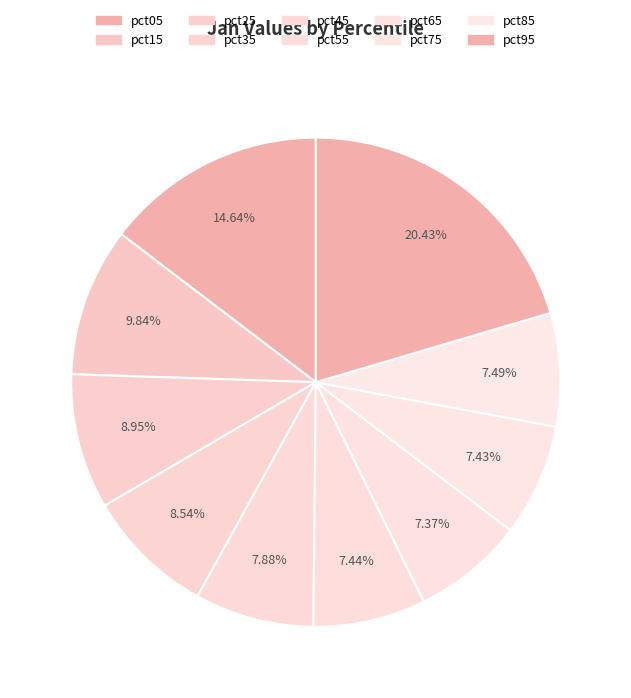

To the nearest percent, what is the average slice percentage?

10%